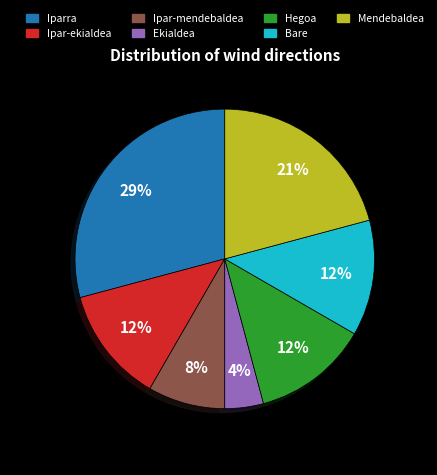

To the nearest percent, what is the average slice percentage?

14%